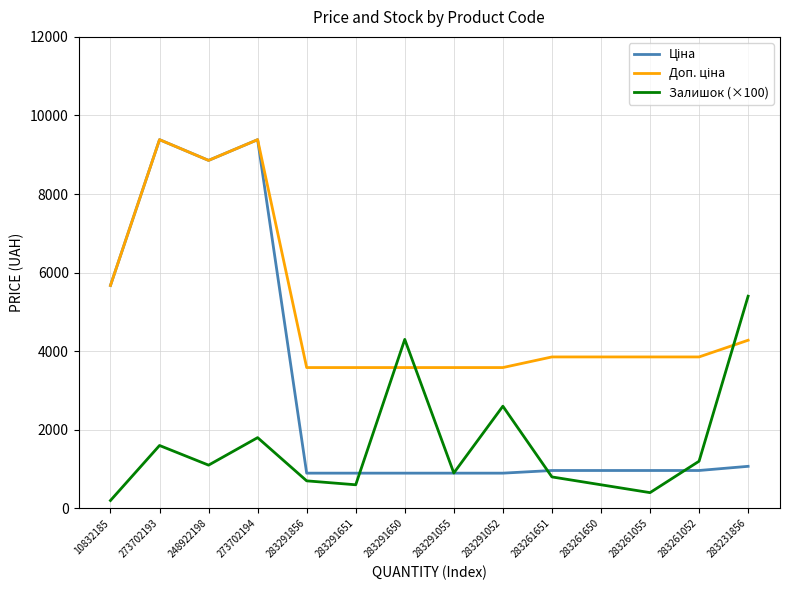

What is the maximum value shown in the chart?

9384.0